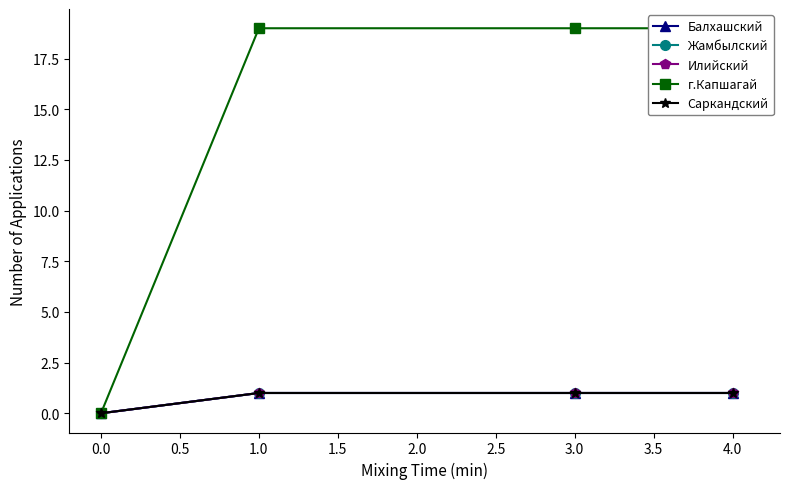

True or false: г.Капшагай and Балхашский intersect in this chart.

False